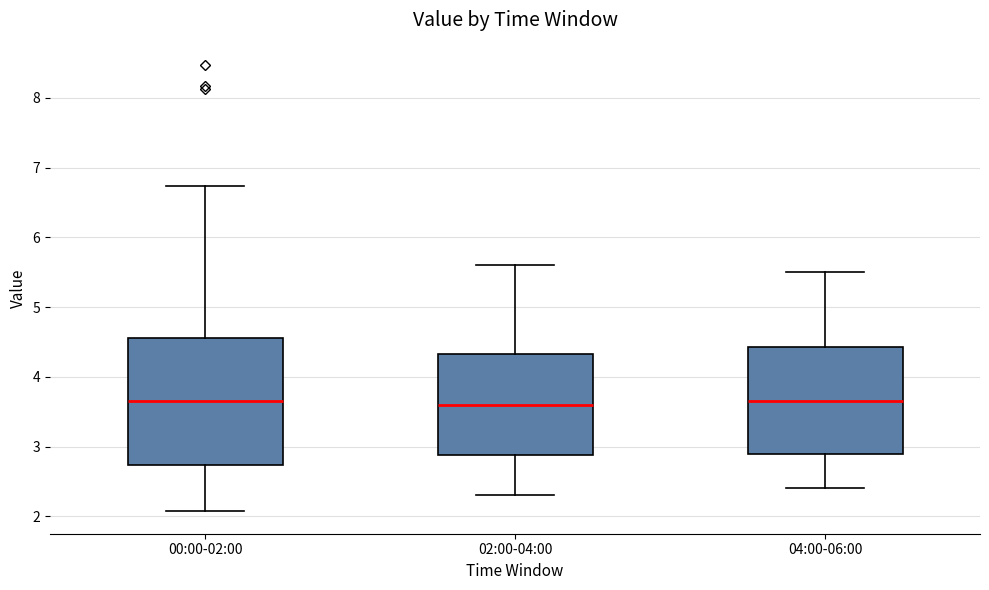

Where does the lower whisker of the box for 00:00-02:00 end on the y-axis? The values are not printed on the chart, so give them approximately, as read against the axis.

2.1